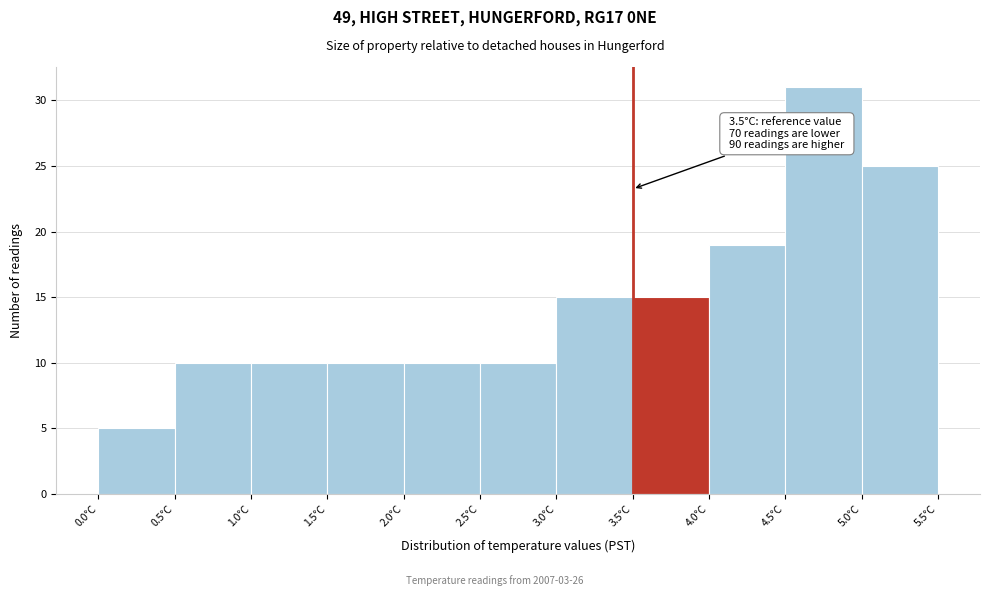

Over which range of the x-axis is the bar tallest?

4.5 to 5.0